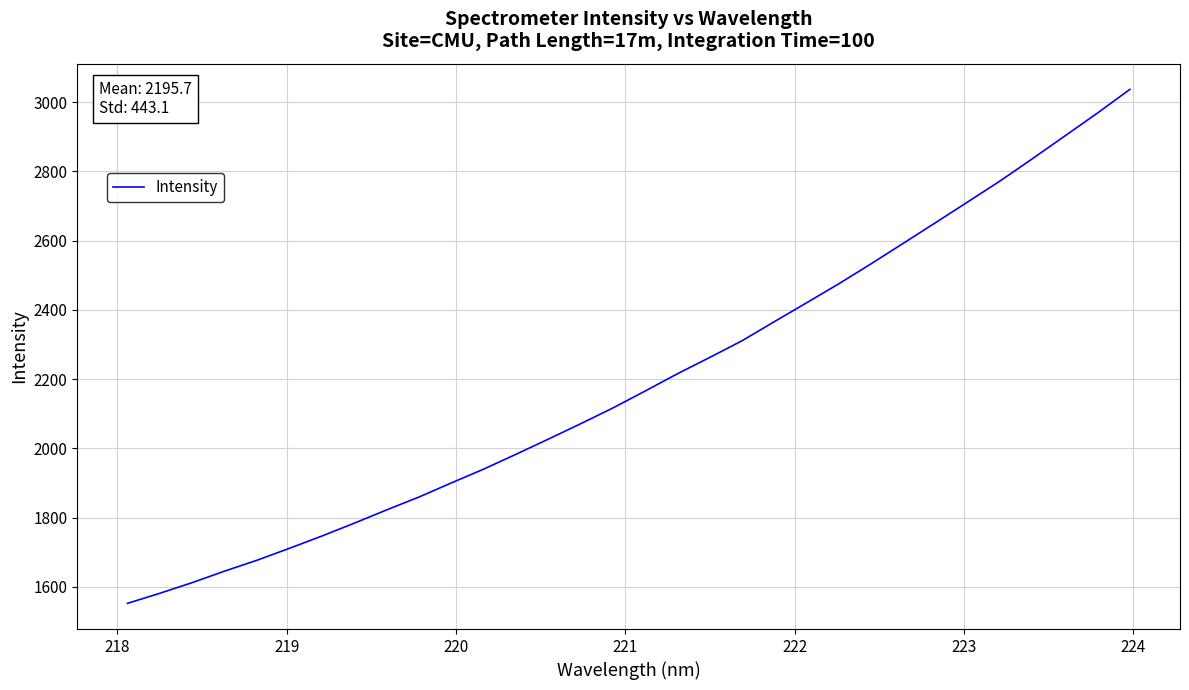

How many categories are shown in the chart?

32